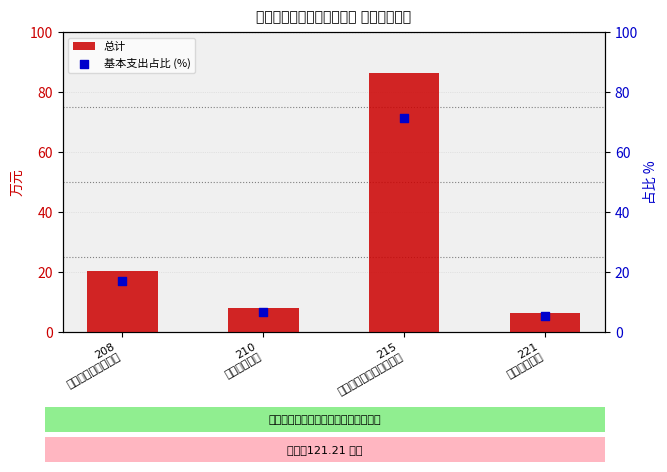

Which series reaches the maximum Y coordinate?

总计